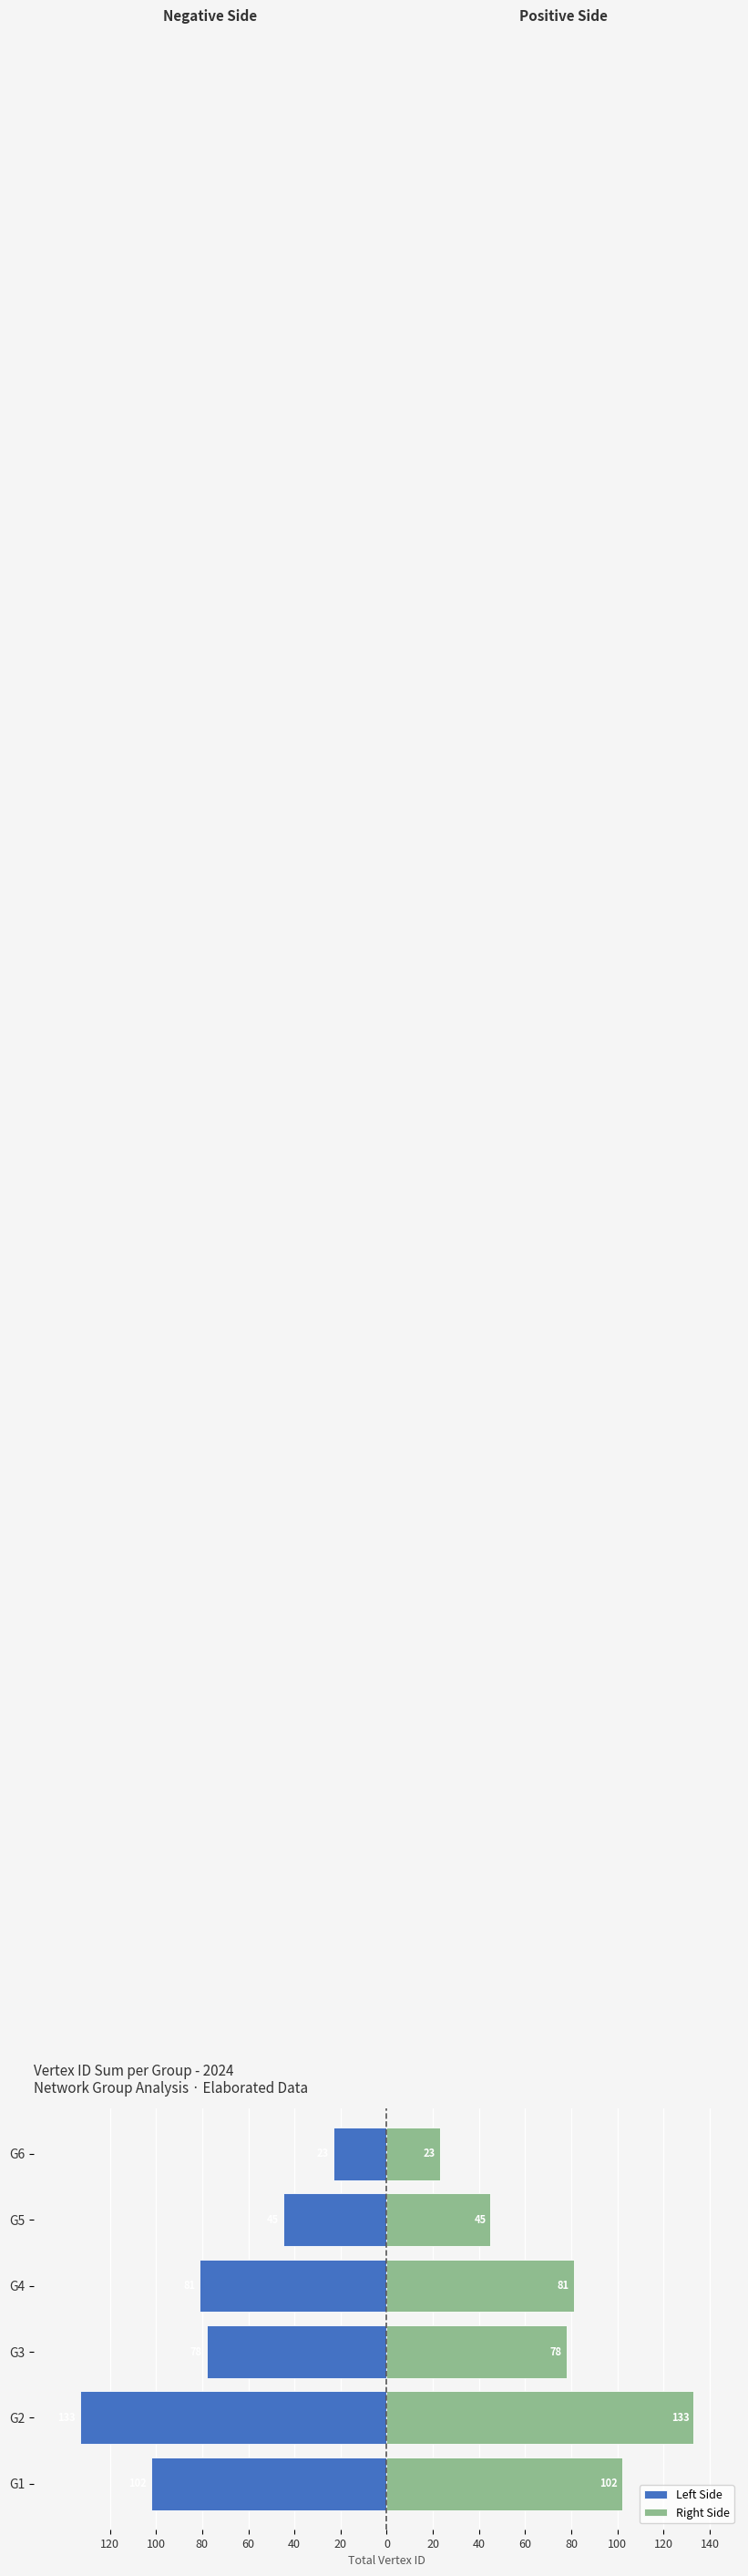

How many bars are there in each group?

2